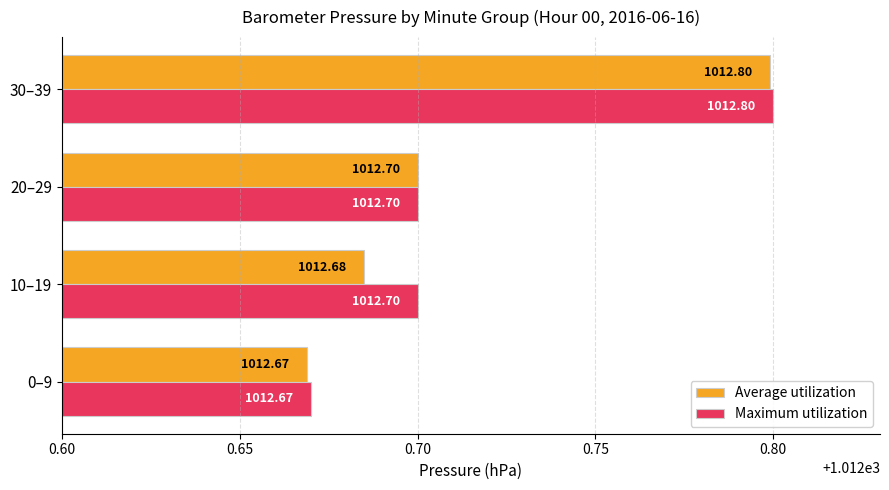

Rank the series by their average value, from lowest to highest.

Average utilization, Maximum utilization